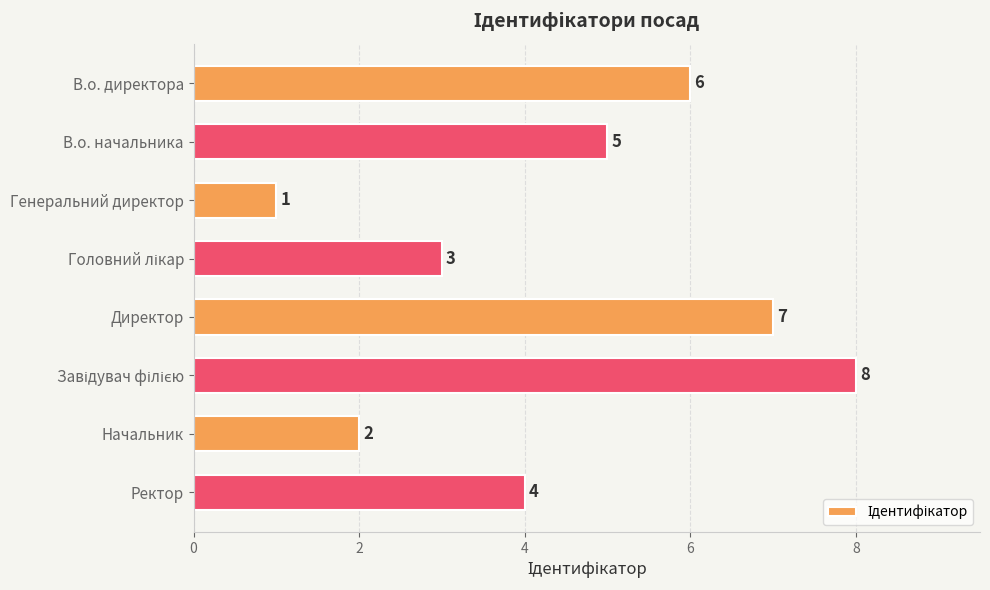

What is the difference between the maximum and minimum values?

7